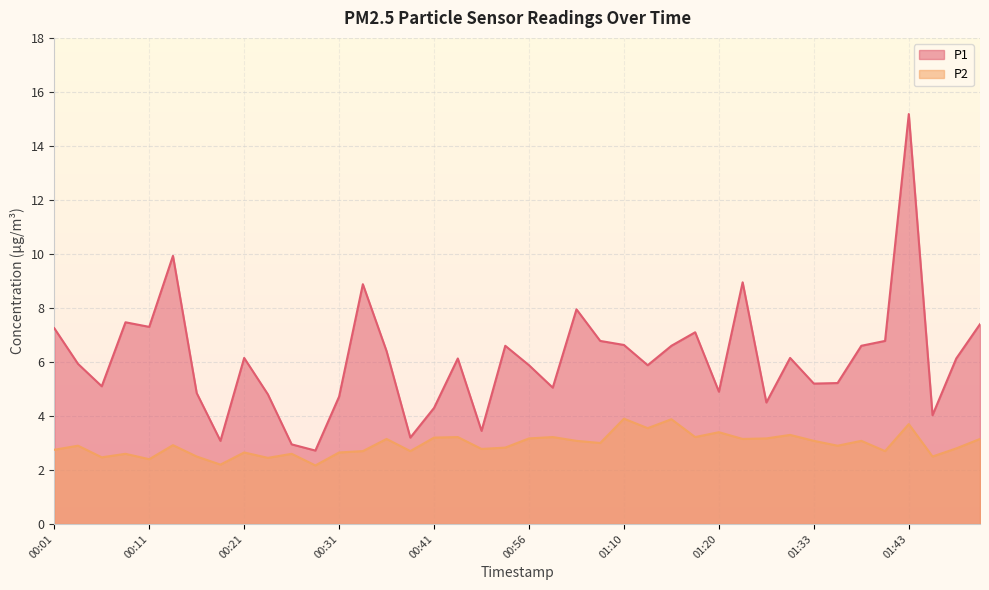

What are all the series names shown in the legend?

P1, P2